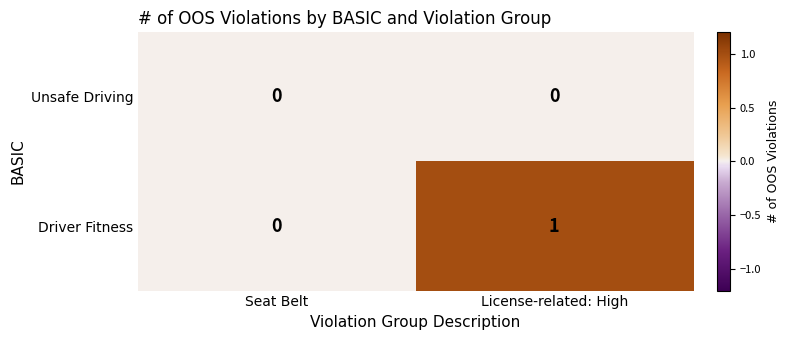

The value of Unsafe Driving at Seat Belt is 0. True or false?

True